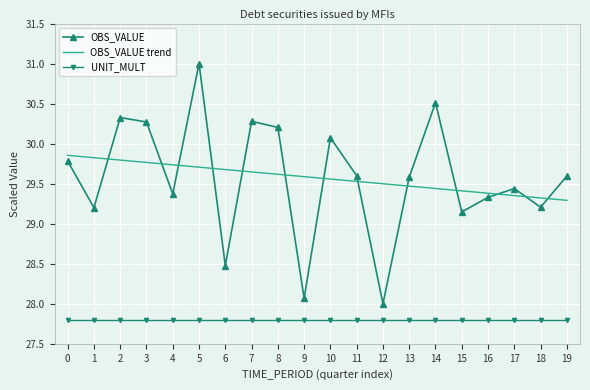

Which category has the highest value across all series?

5